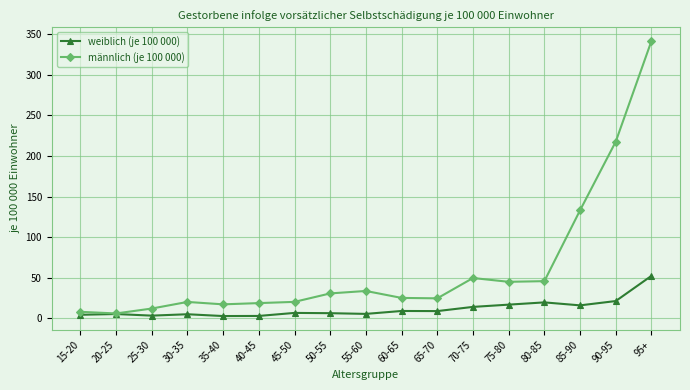

The value of weiblich (je 100 000) at 60-65 is 8.9. True or false?

True